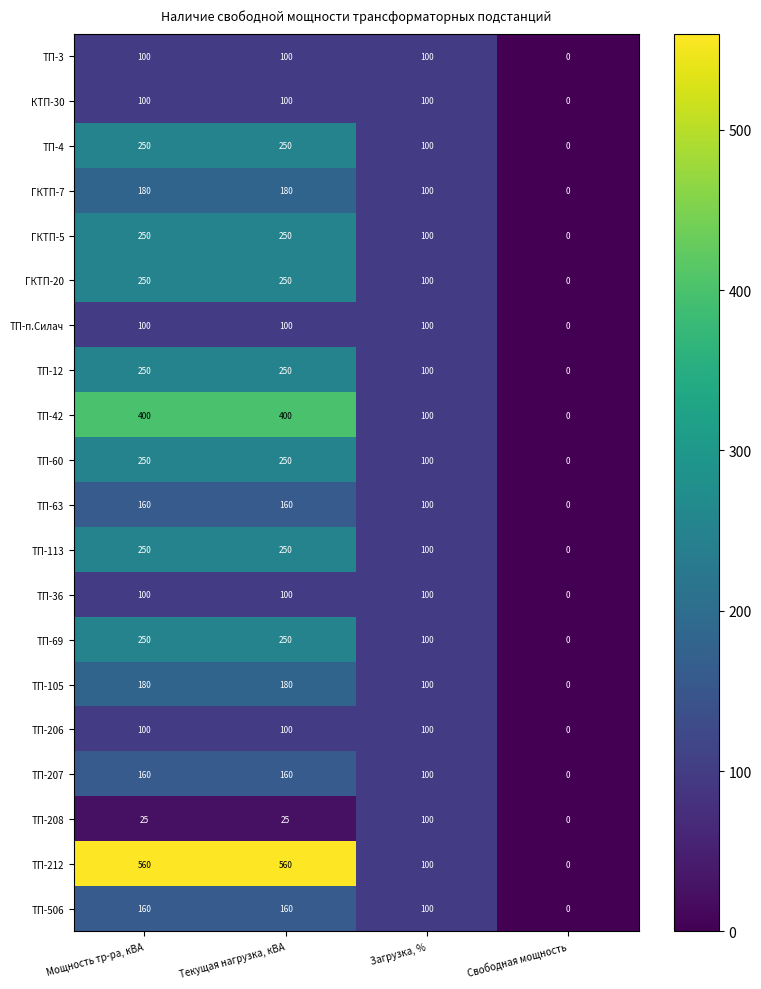

Which series changed the most between Текущая нагрузка, кВА and Загрузка, %?

ТП-212